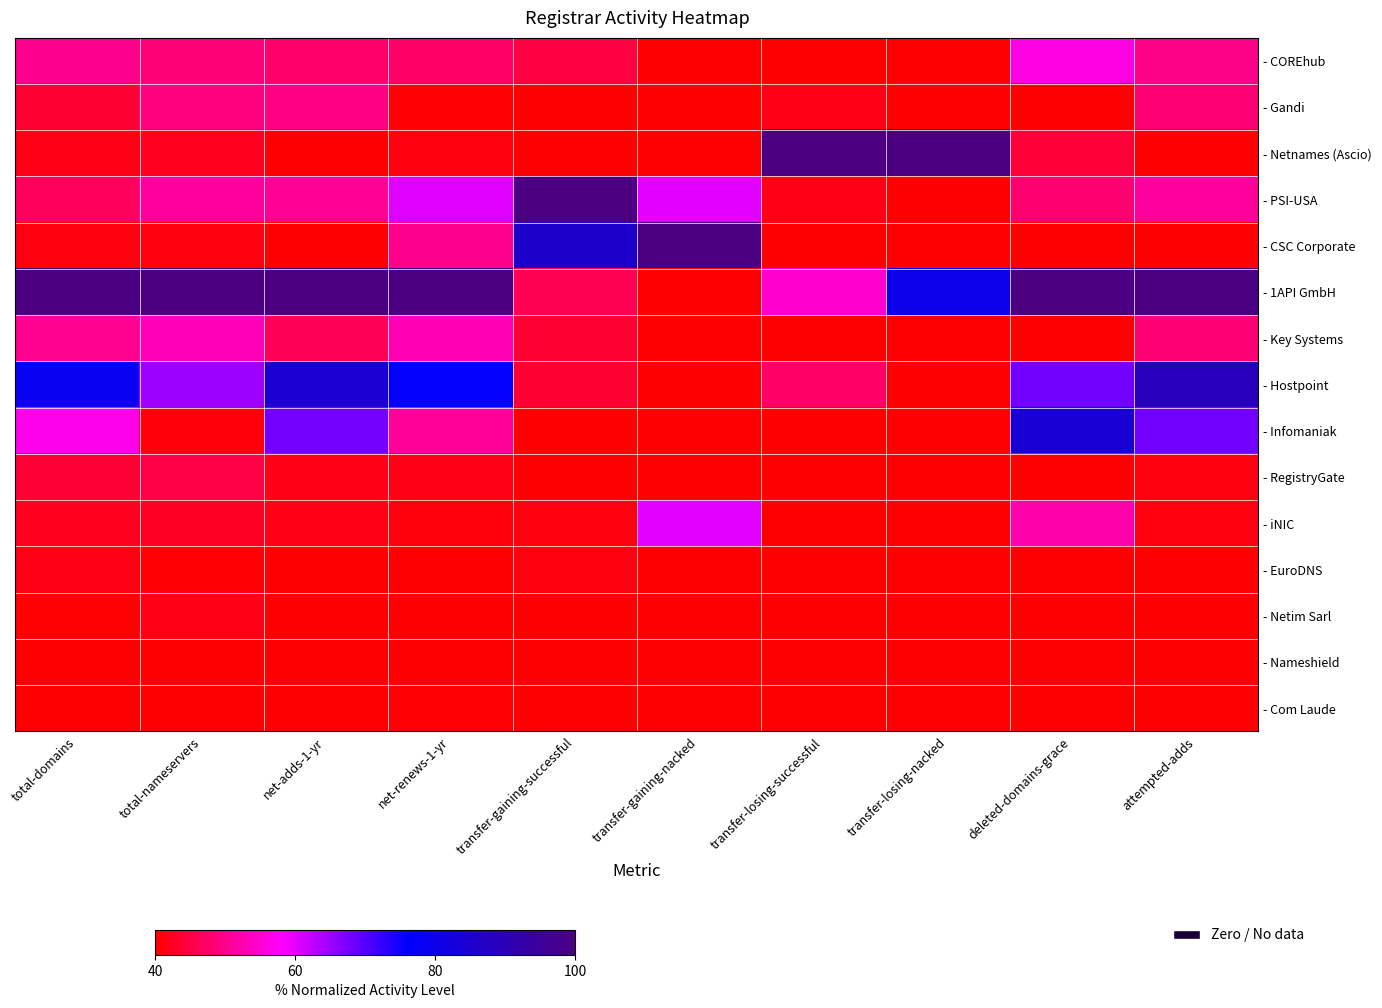

Which category has the highest value across all series?

transfer-losing-successful